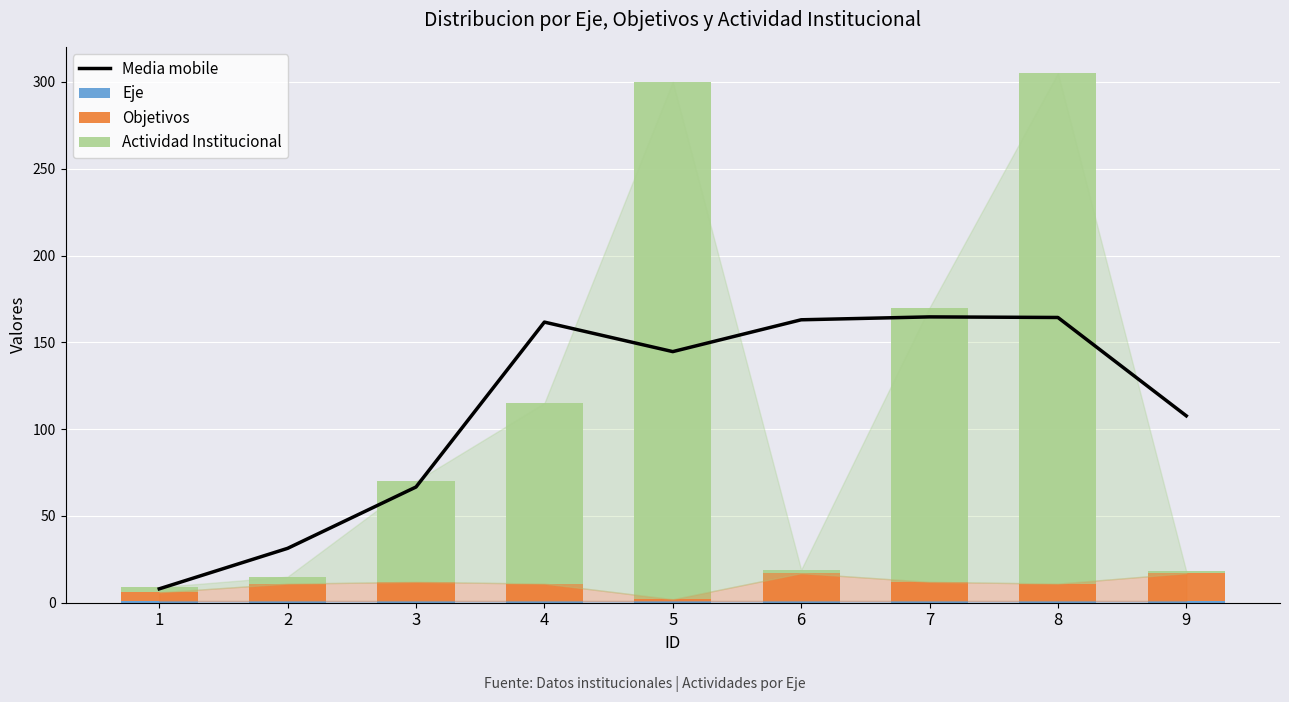

What is the sum of the Media mobile values at 6 and 7?

327.7